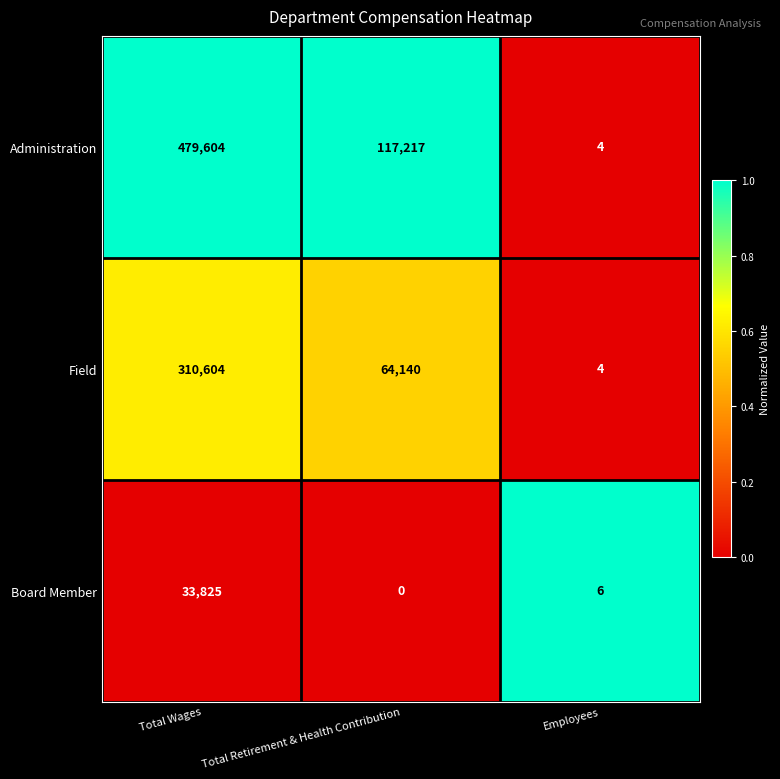

What is the sum of all Administration values?

596825